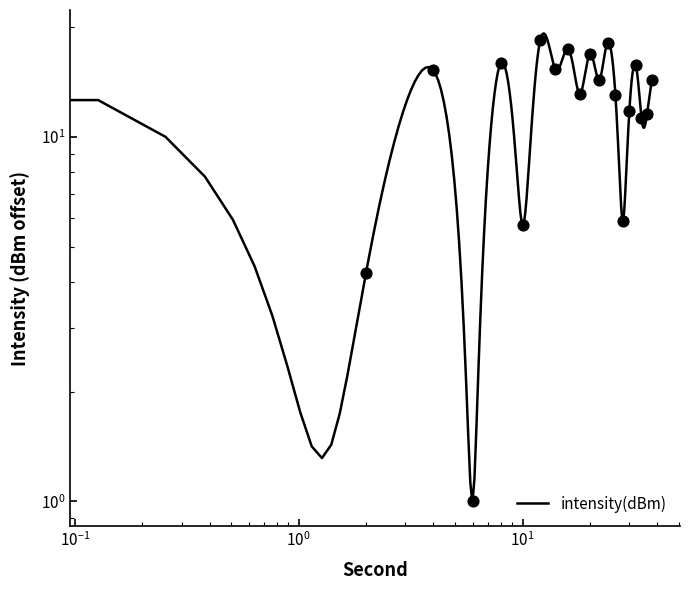

What is the change in value from 4 to 30?

-3.5